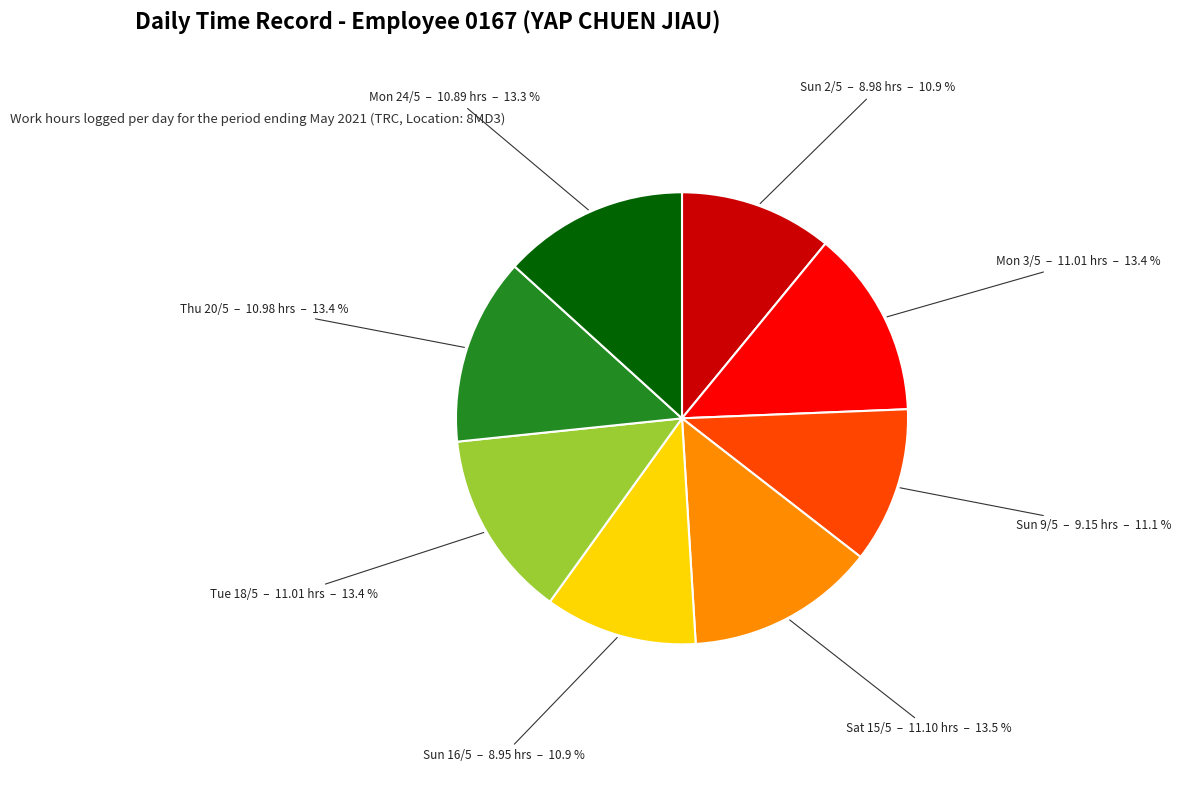

Does any single category account for the majority?

No